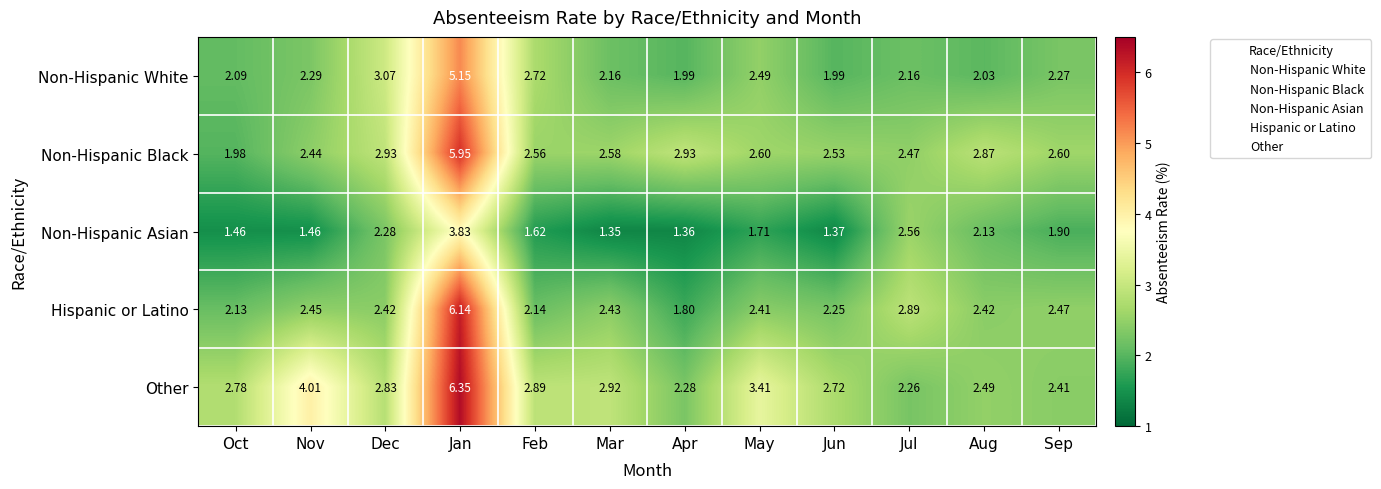

At Jul, list the series in order from smallest to largest.

Non-Hispanic White, Other, Non-Hispanic Black, Non-Hispanic Asian, Hispanic or Latino